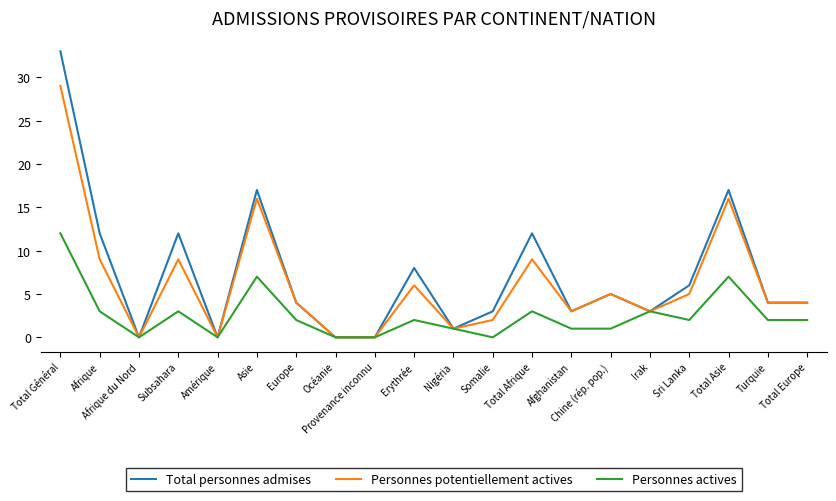

List the series in order of their peak value, lowest first.

Personnes actives, Personnes potentiellement actives, Total personnes admises